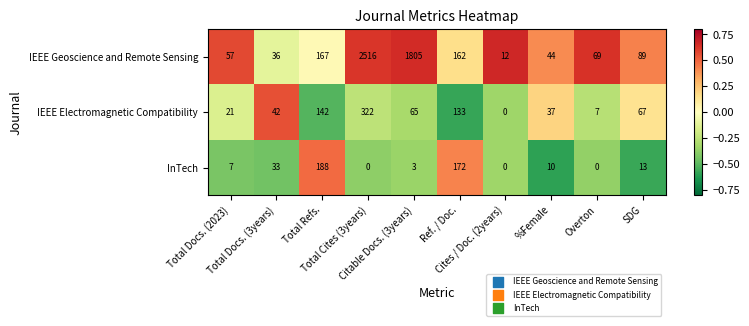

At which category is the sum across all series the highest?

Total Cites (3years)